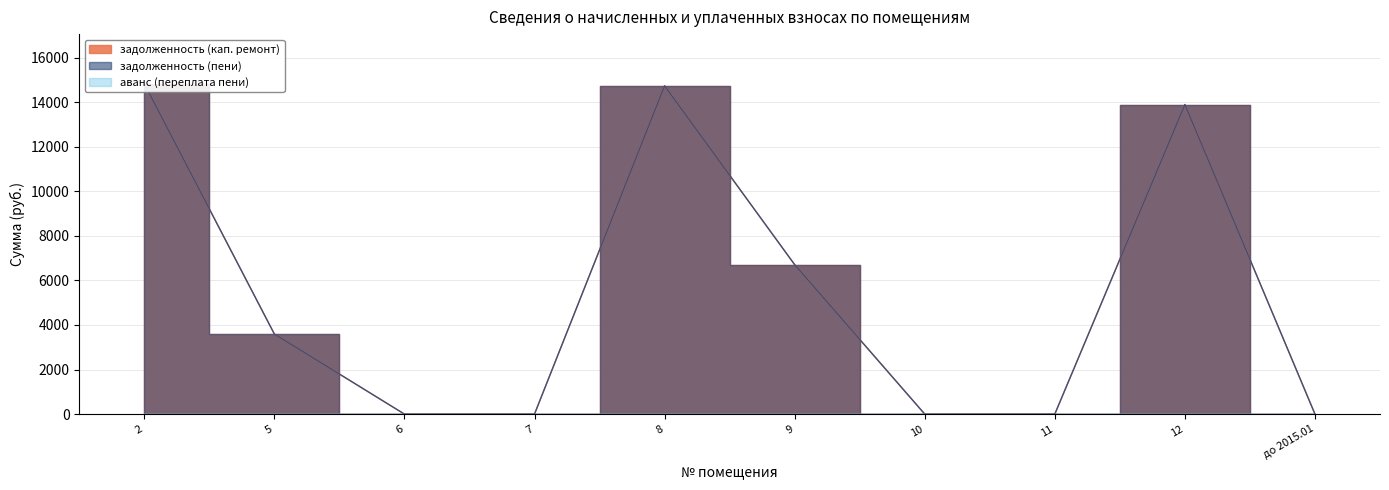

List the labels in order of задолженность (пени) value, largest first.

2, 8, 12, 9, 5, 6, 7, 10, 11, до 2015.01